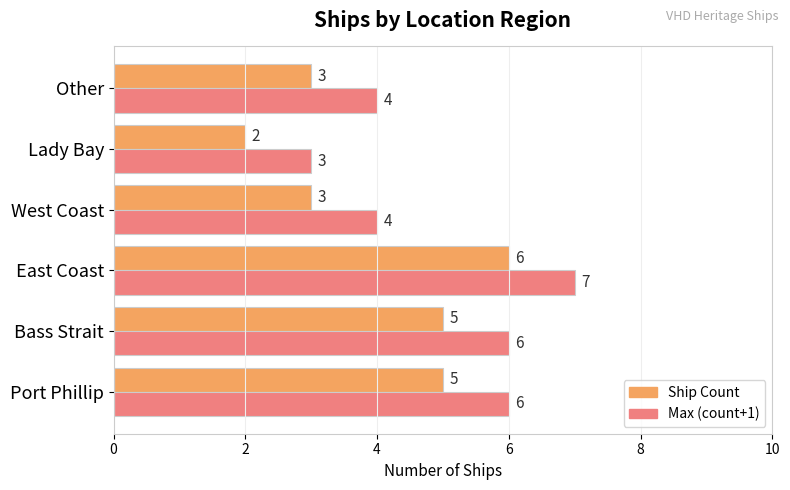

At which category is the sum across all series the highest?

East Coast